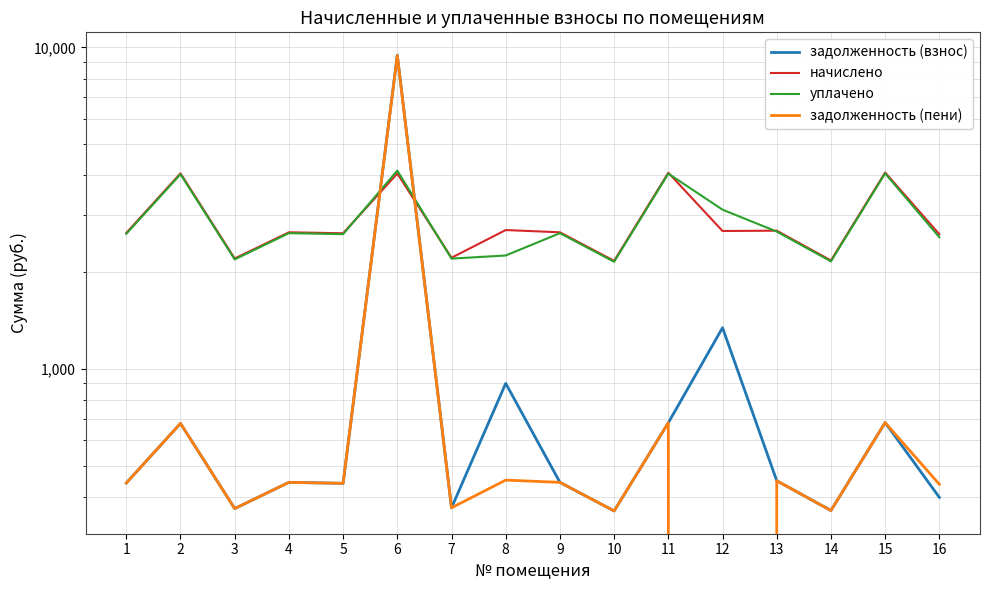

Read the задолженность (пени) value at 15.

680.2